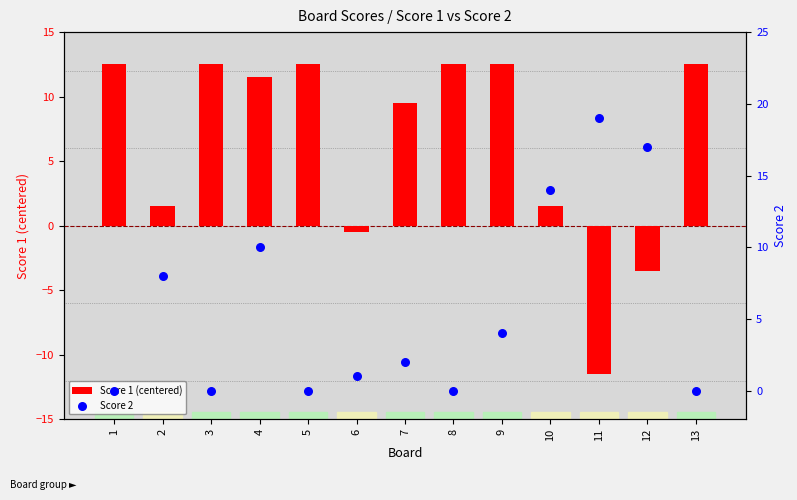

Which series has the widest spread of Y values?

Score 1 (centered)